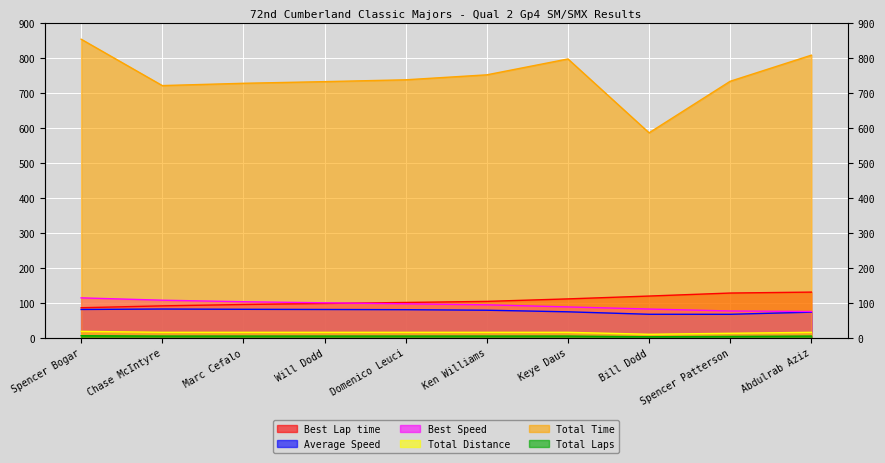

What is the difference between the highest and lowest values at Bill Dodd?

582.7